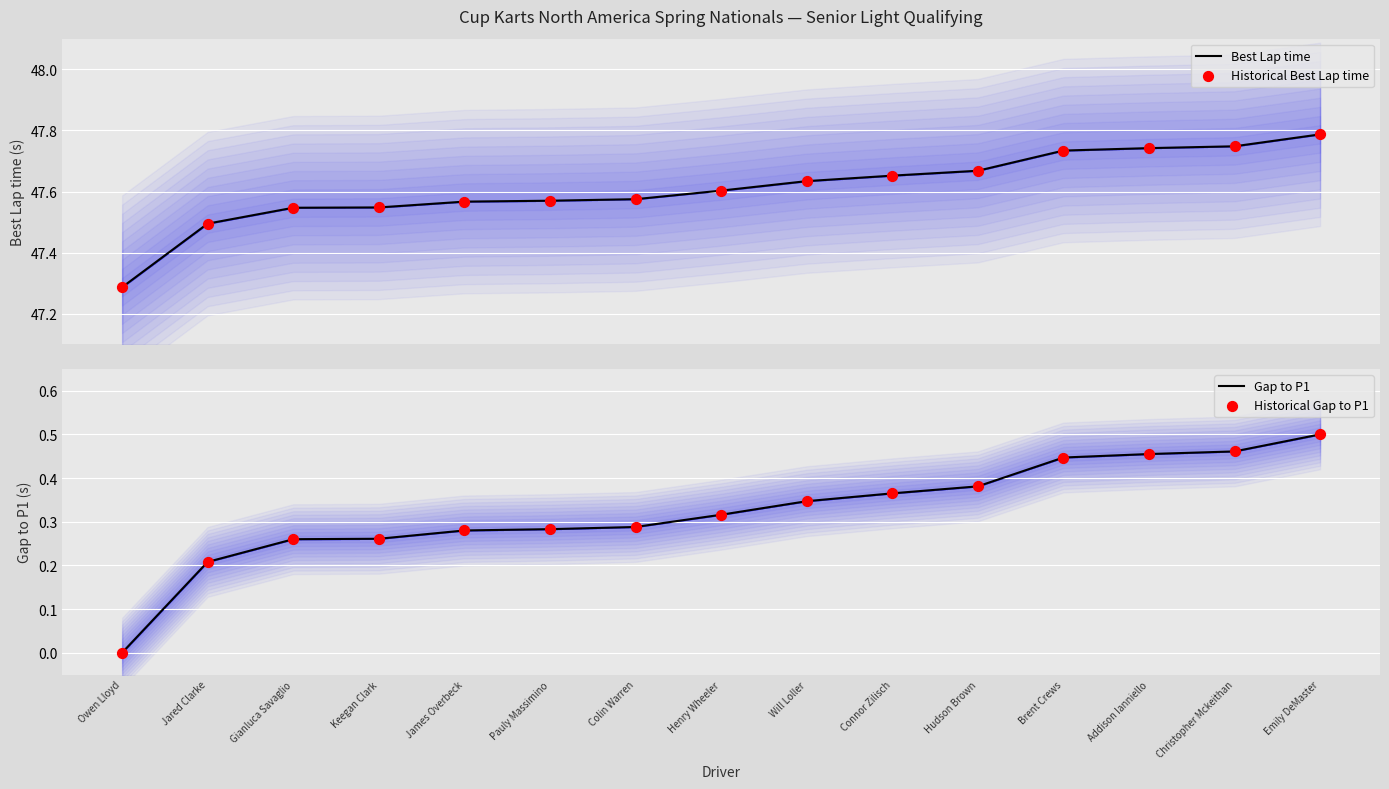

Is the value of Historical Gap to P1 at Pauly Massimino greater than the value of Best Lap time at Colin Warren?

No